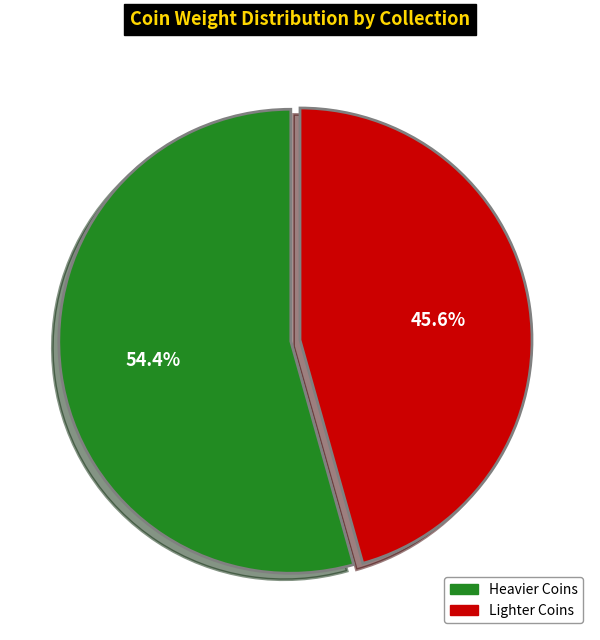

Is there any slice that represents more than half of the pie?

Yes